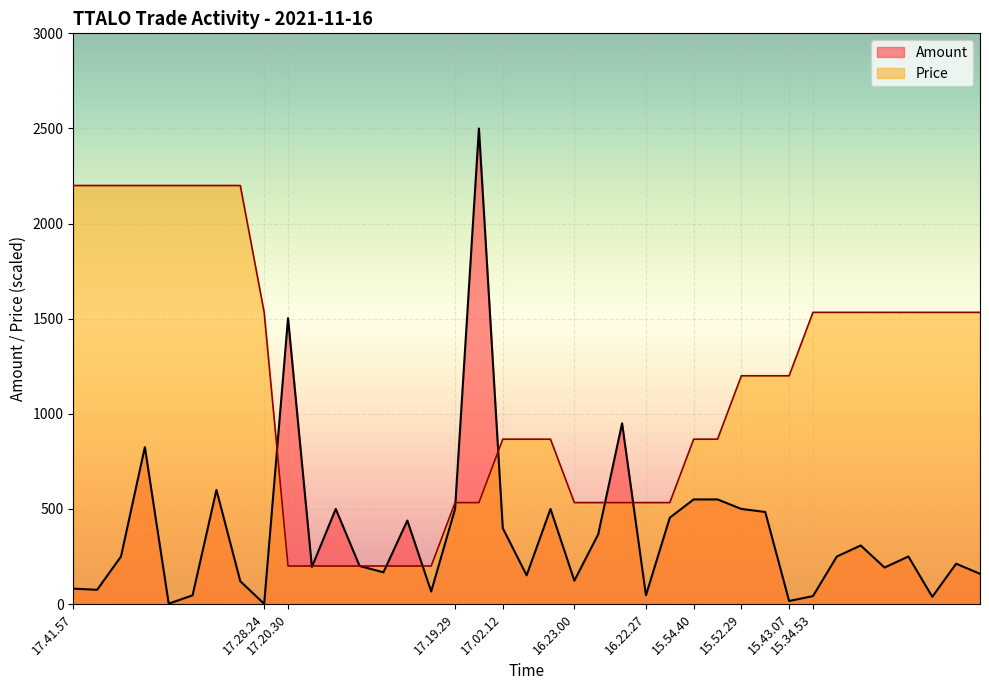

What are all the series names shown in the legend?

Amount, Price